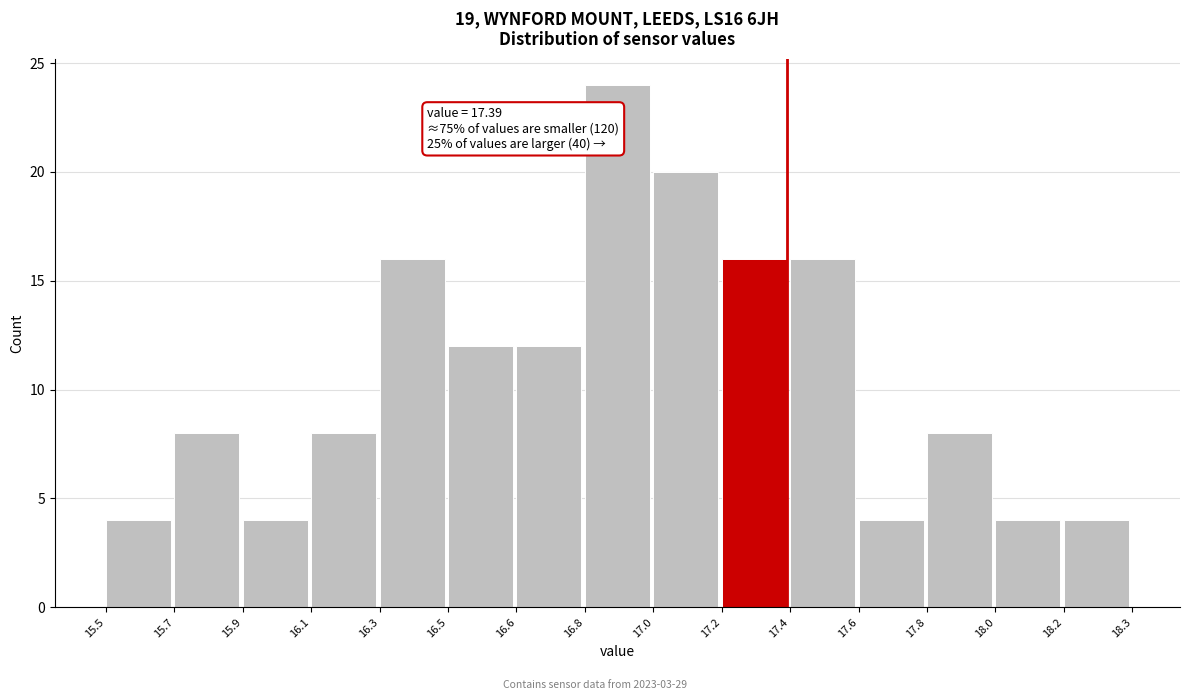

Reading right to left, extract all data points from this chart.

4	4	8	4	16	16	20	24	12	12	16	8	4	8	4